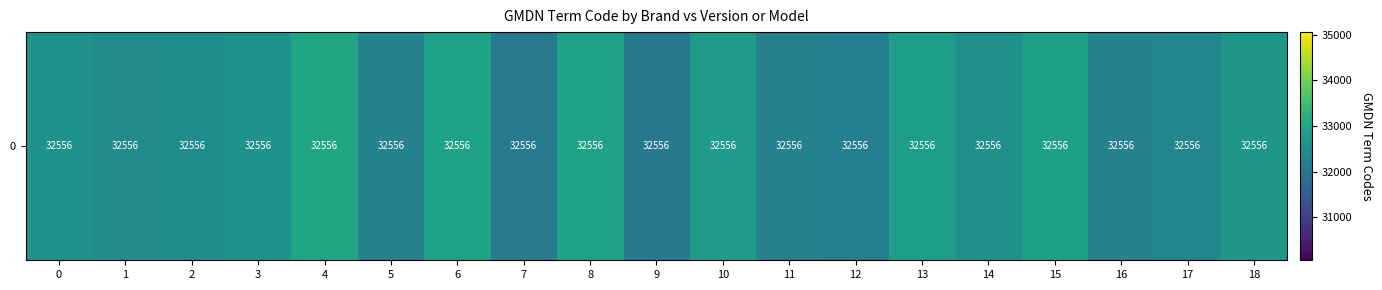

List the labels in order of value, smallest first.

9, 7, 12, 11, 5, 16, 17, 1, 2, 14, 0, 3, 18, 10, 13, 15, 8, 6, 4